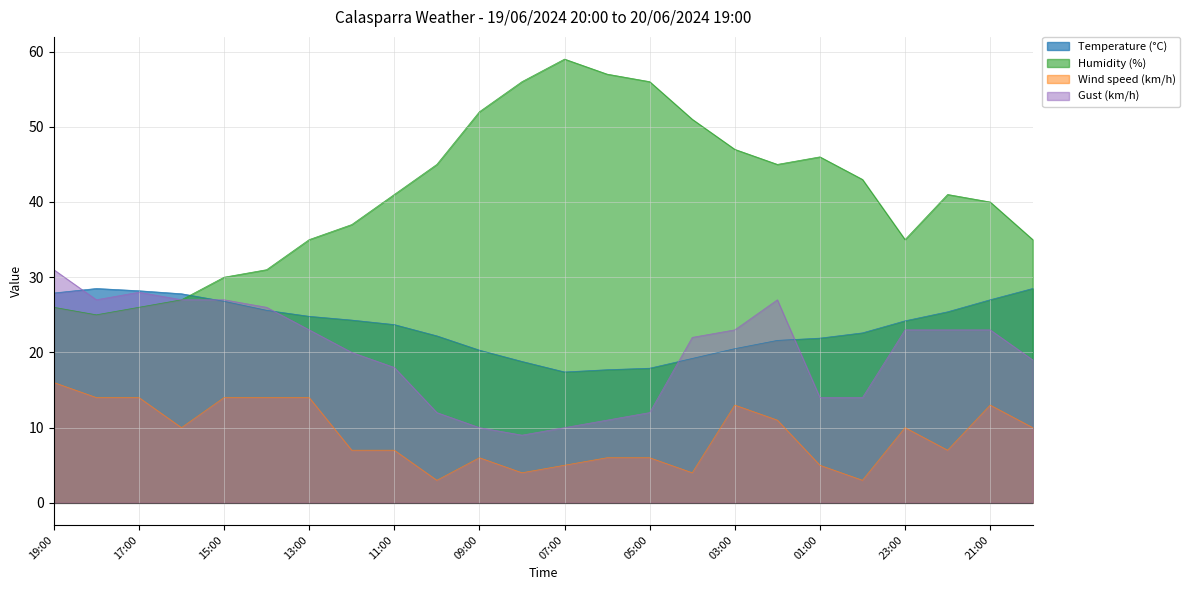

How many interior local peaks does the Gust (km/h) series have?

2